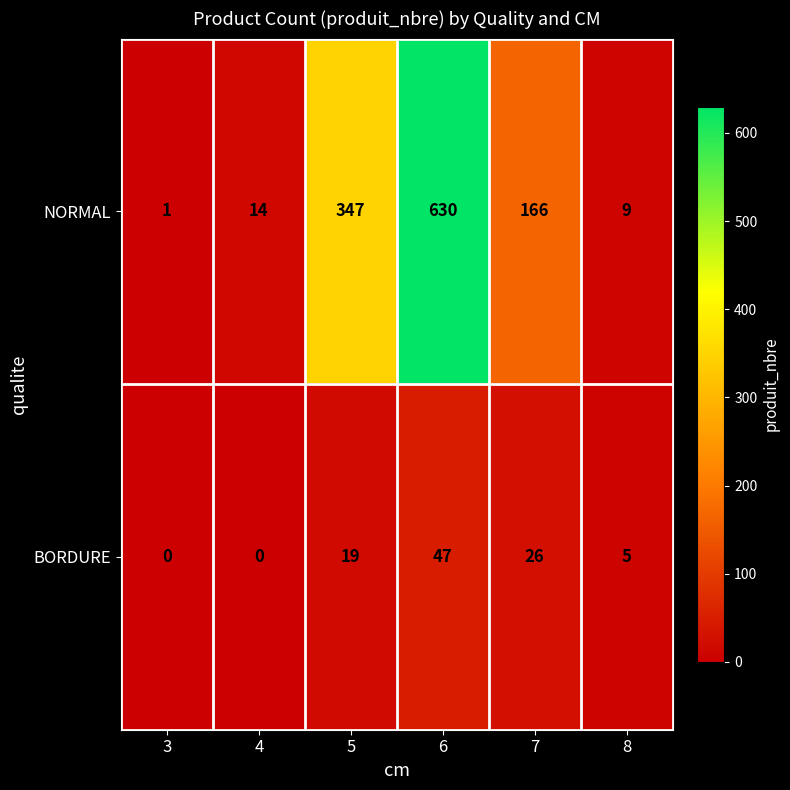

True or false: NORMAL has a value of 379 at 6.

False